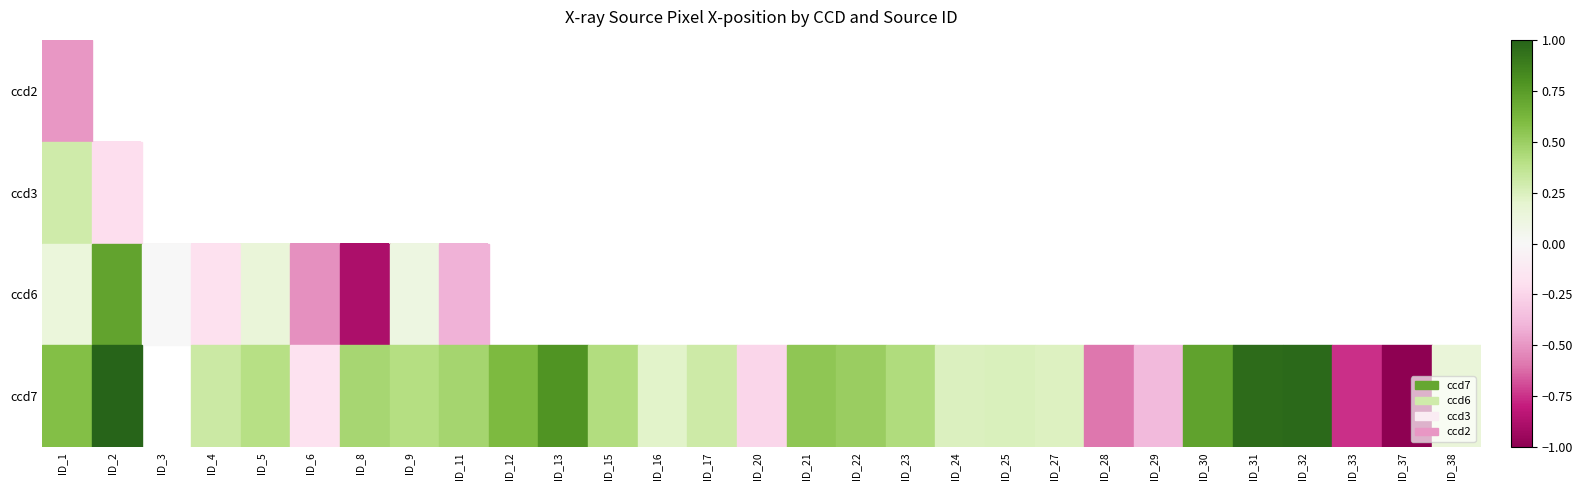

How many positive values does the ccd6 series have?

4